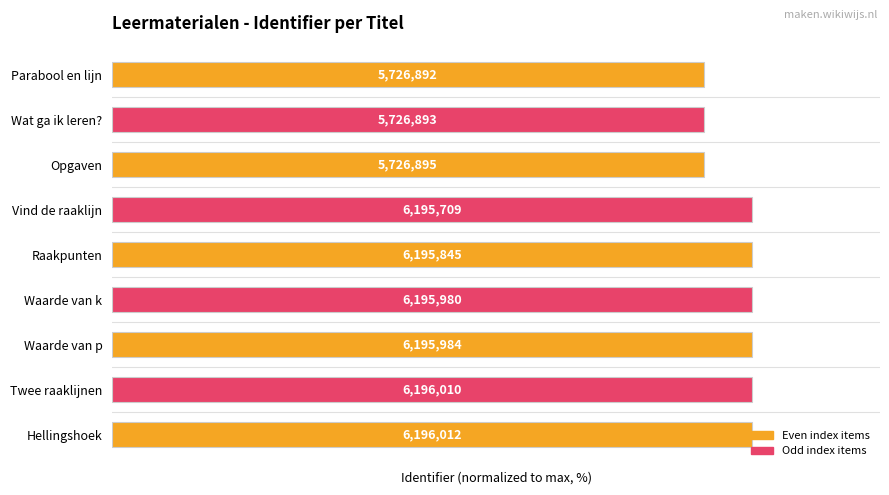

How many bars are there in total?

9